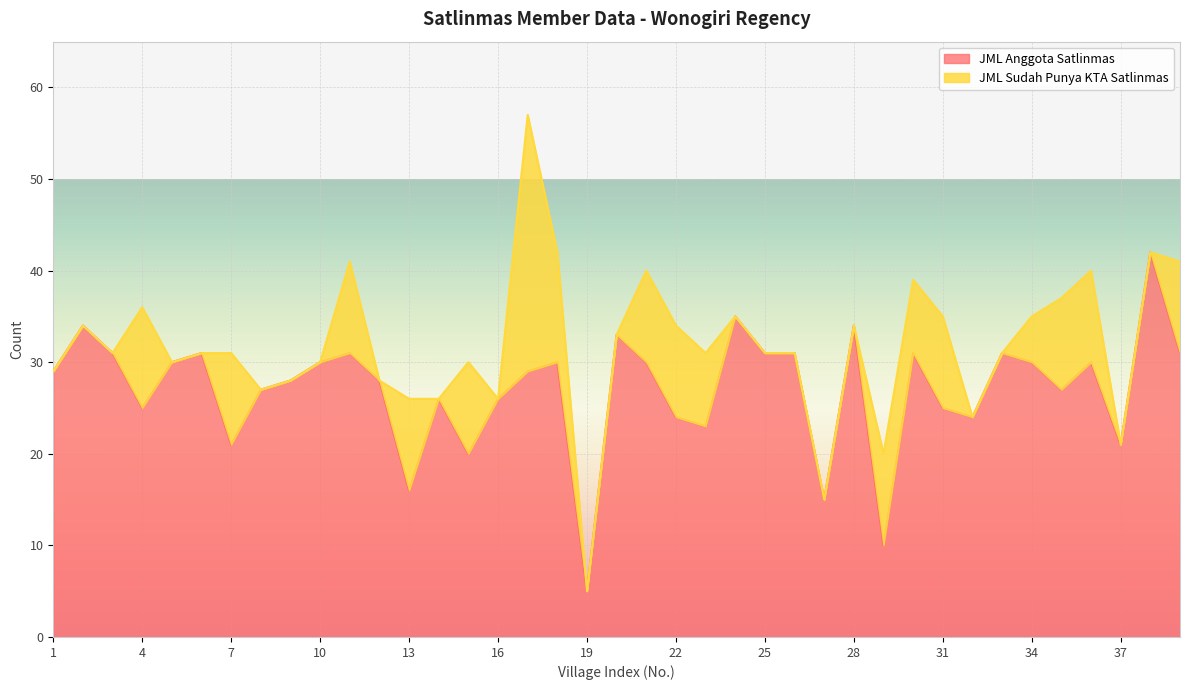

What is the difference between the maximum and second lowest values?

32